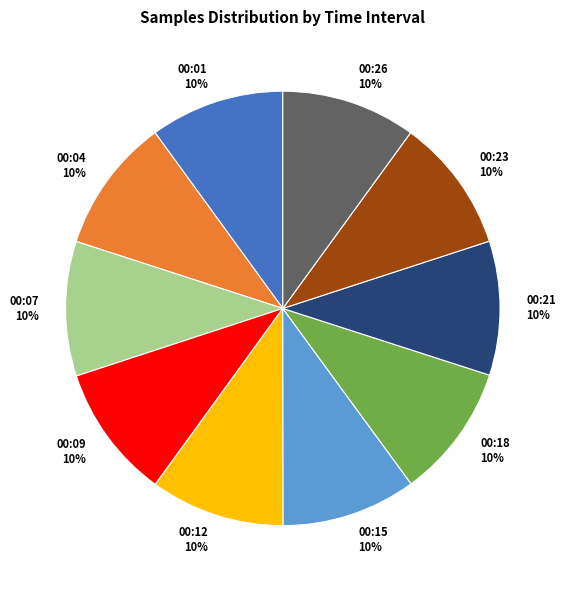

Count the number of slices in the pie.

10